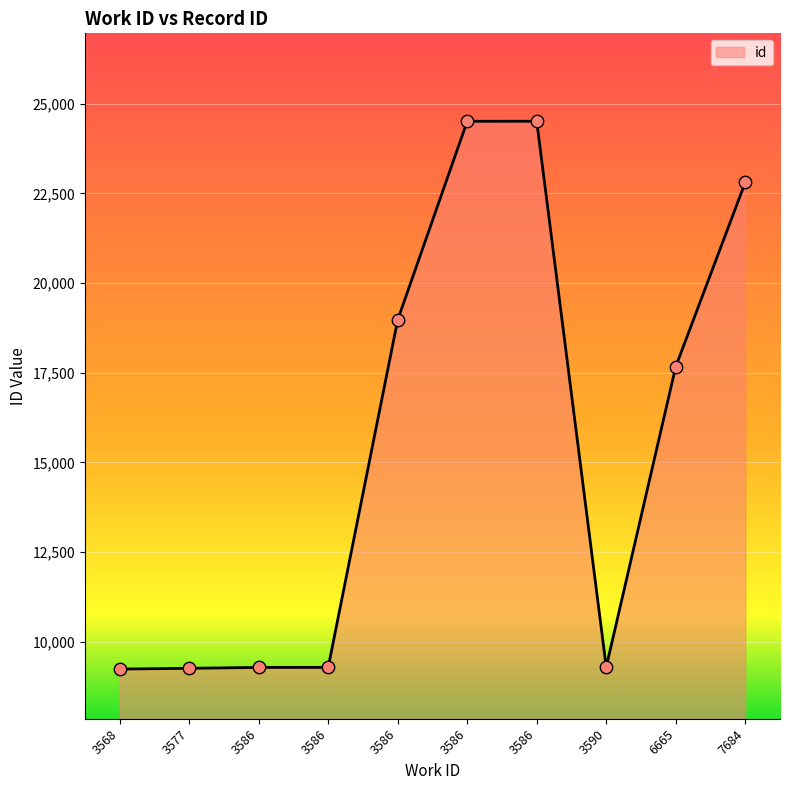

Which has a higher value, 3586 or 3586?

3586